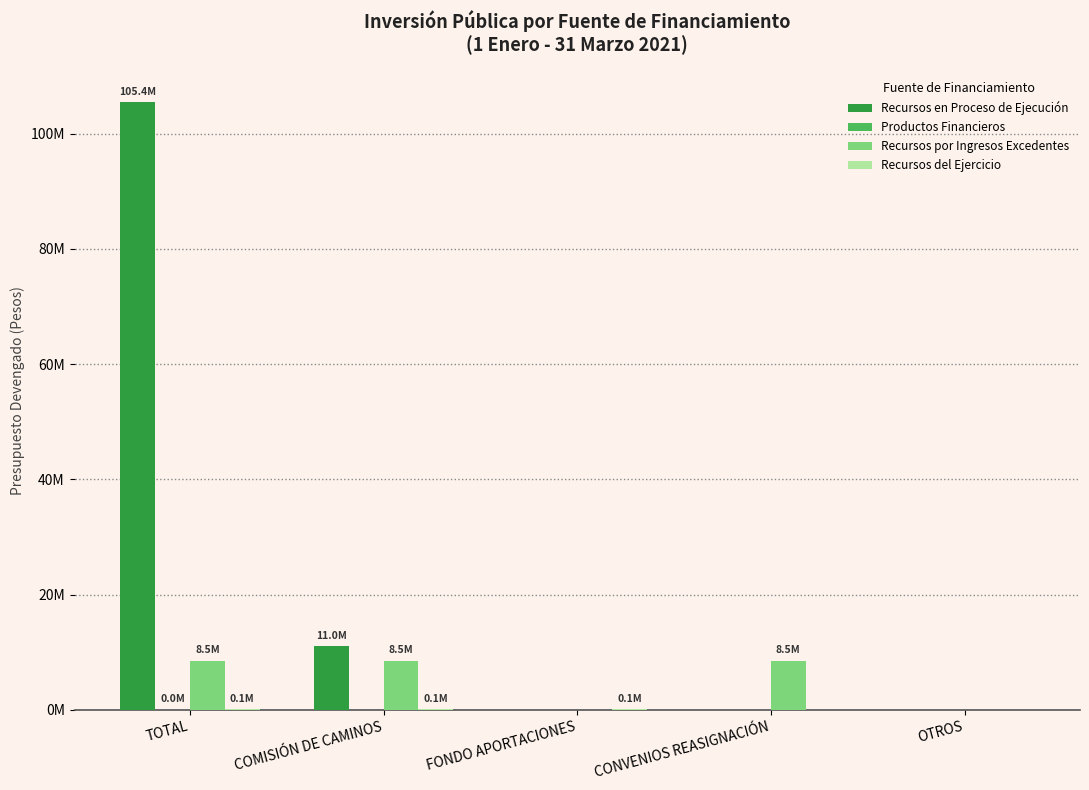

Are the bars horizontal?

No